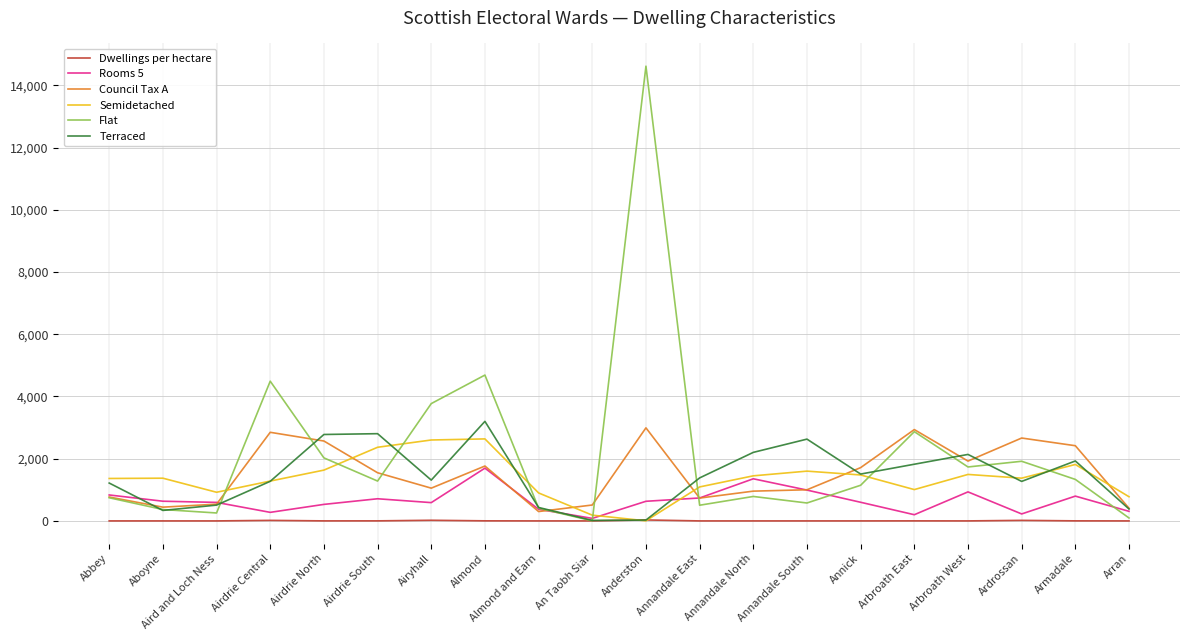

Which label corresponds to the largest value in the chart?

Anderston